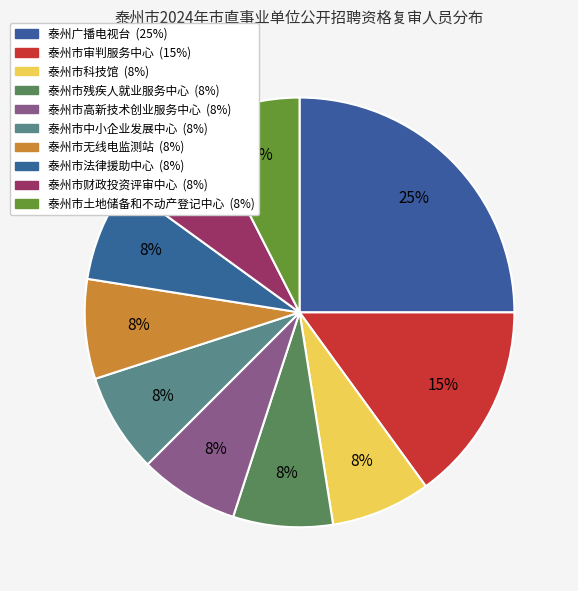

Count the number of slices in the pie.

10